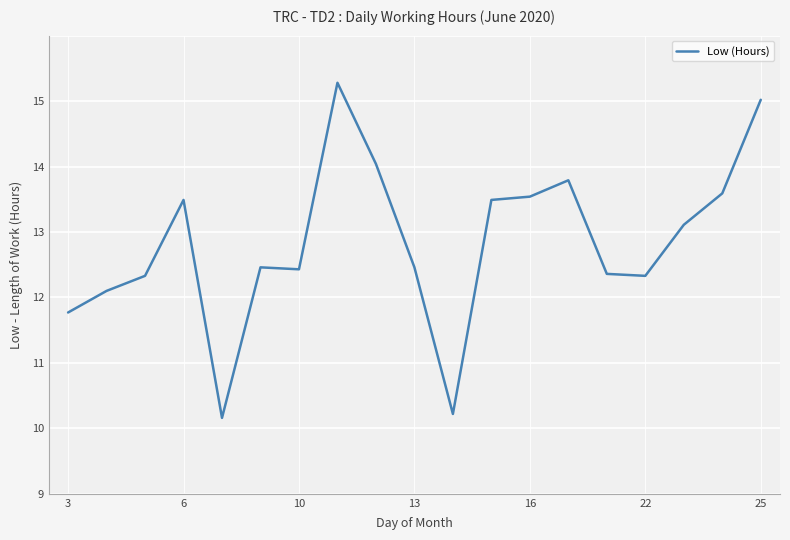

Does the chart have visible grid lines?

Yes